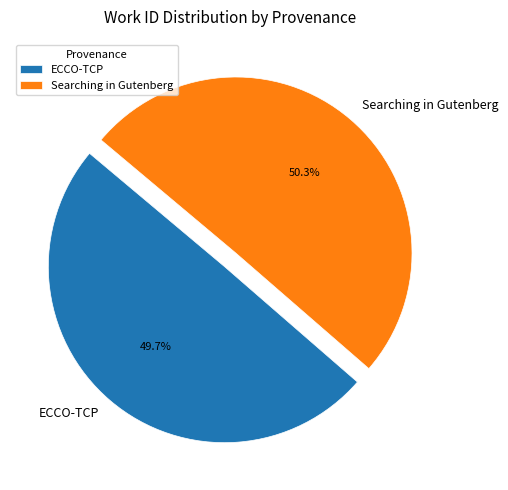

What percentage is the ECCO-TCP slice, to the nearest percent?

50%